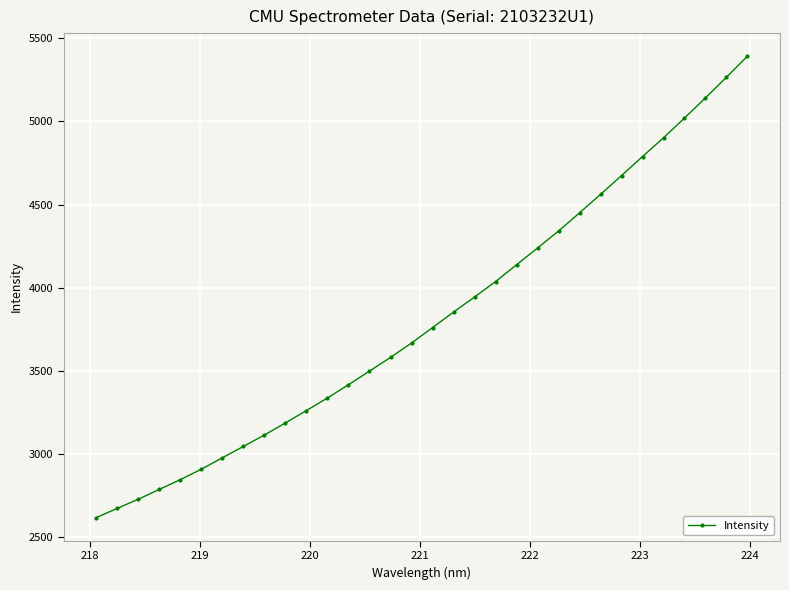

What is the sum of all values?

122136.2